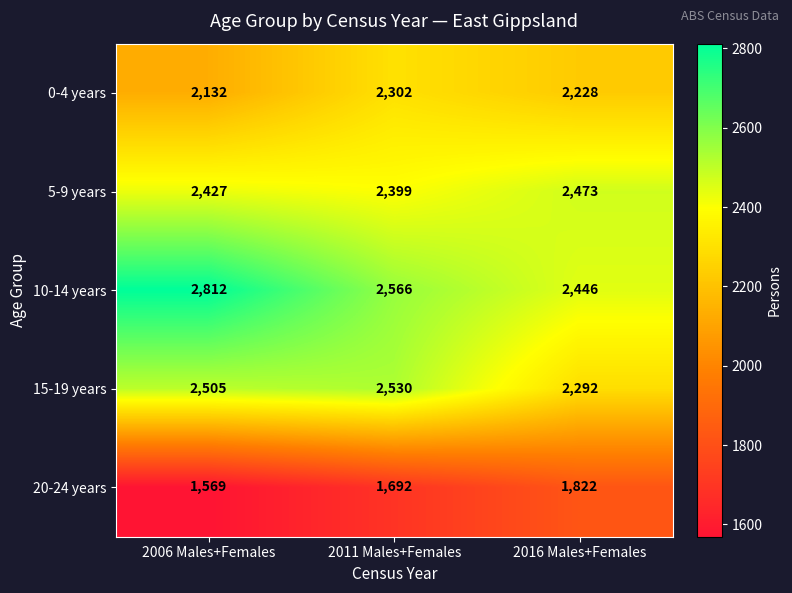

Which series has the widest spread of values?

10-14 years